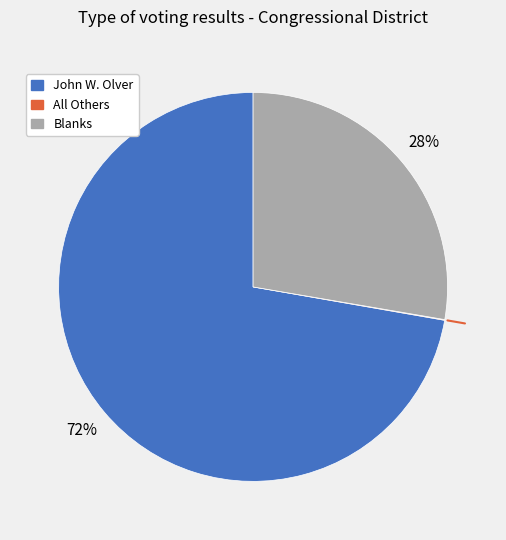

To the nearest percent, what portion does John W. Olver represent?

72%